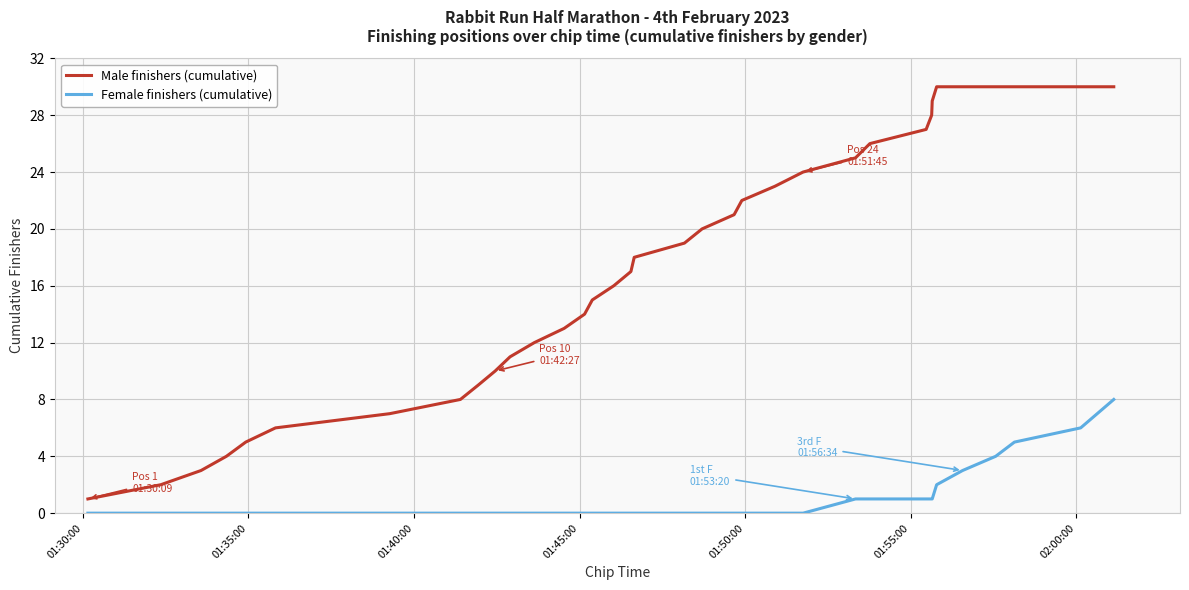

What is the maximum value shown in the chart?

30